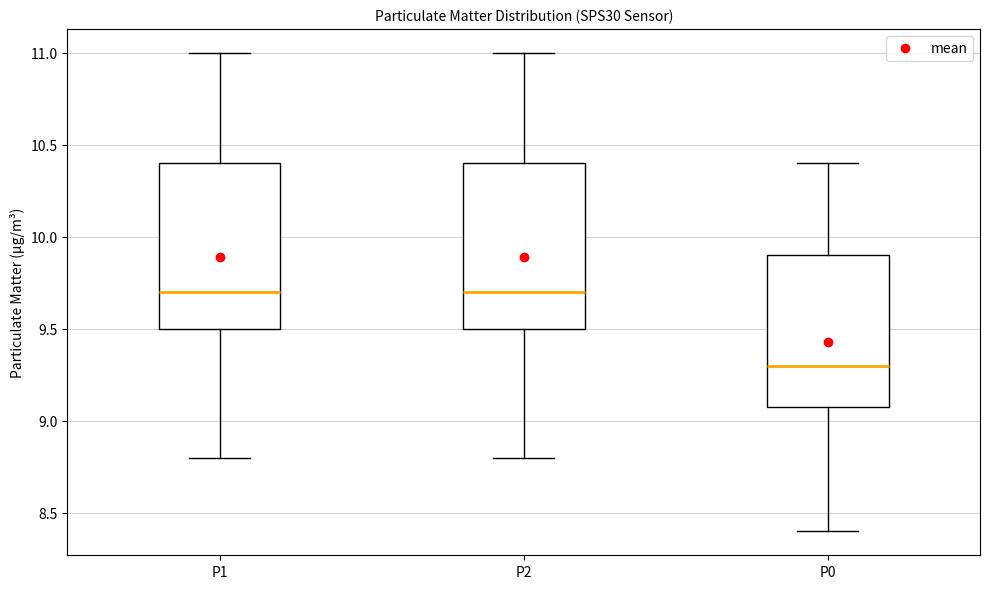

Reading left to right, transcribe this box plot: for each box, give where its median line is, the range the box spans, and where its two whiskers end, as read against the y-axis. The values are not printed on the chart, so give them approximately, as read against the axis.

P1: median 9.7, box 9.5 to 10.4, whiskers 8.8 to 11.0
P2: median 9.7, box 9.5 to 10.4, whiskers 8.8 to 11.0
P0: median 9.3, box 9.1 to 9.9, whiskers 8.4 to 10.4